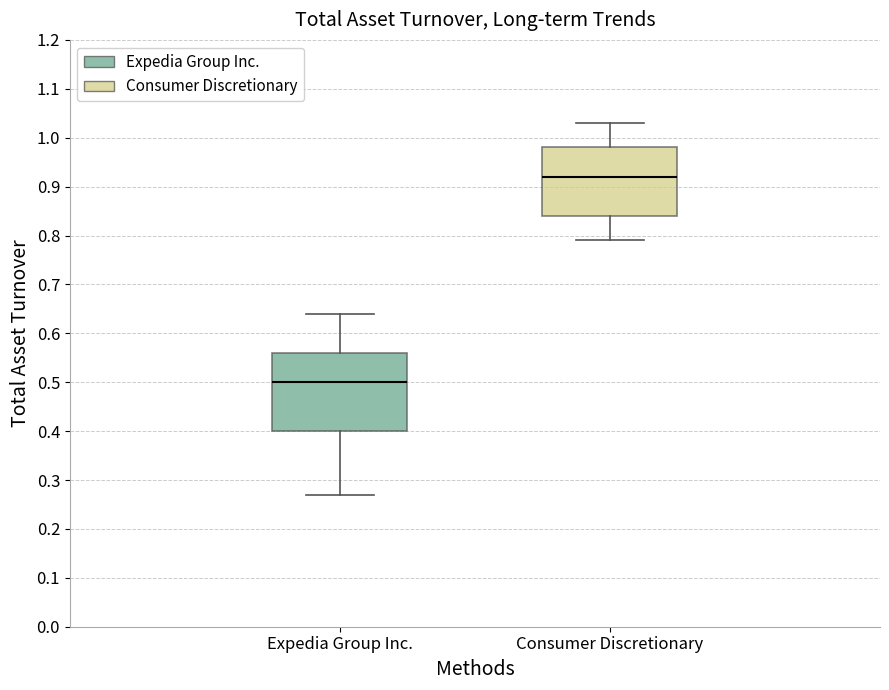

Which box is the tallest, from its lower edge to its upper edge?

Expedia Group Inc.